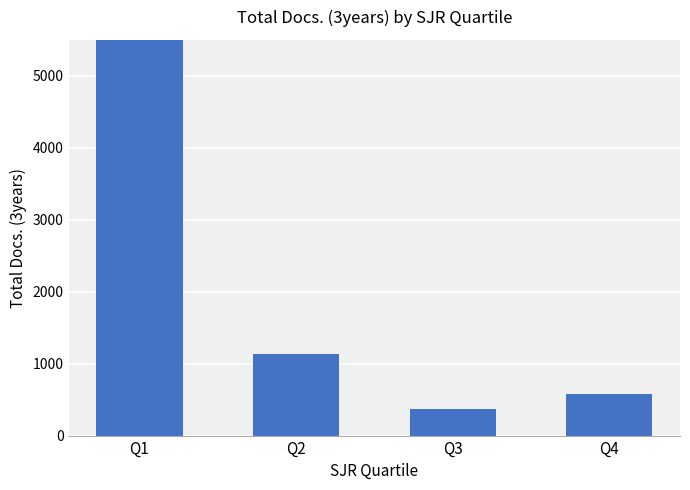

Rank the categories by value from highest to lowest.

Q1, Q2, Q4, Q3